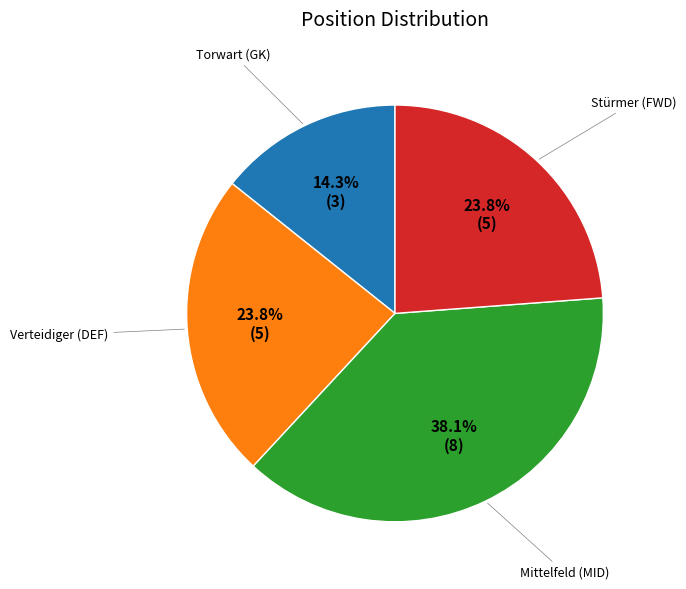

Is there a majority slice in this chart?

No